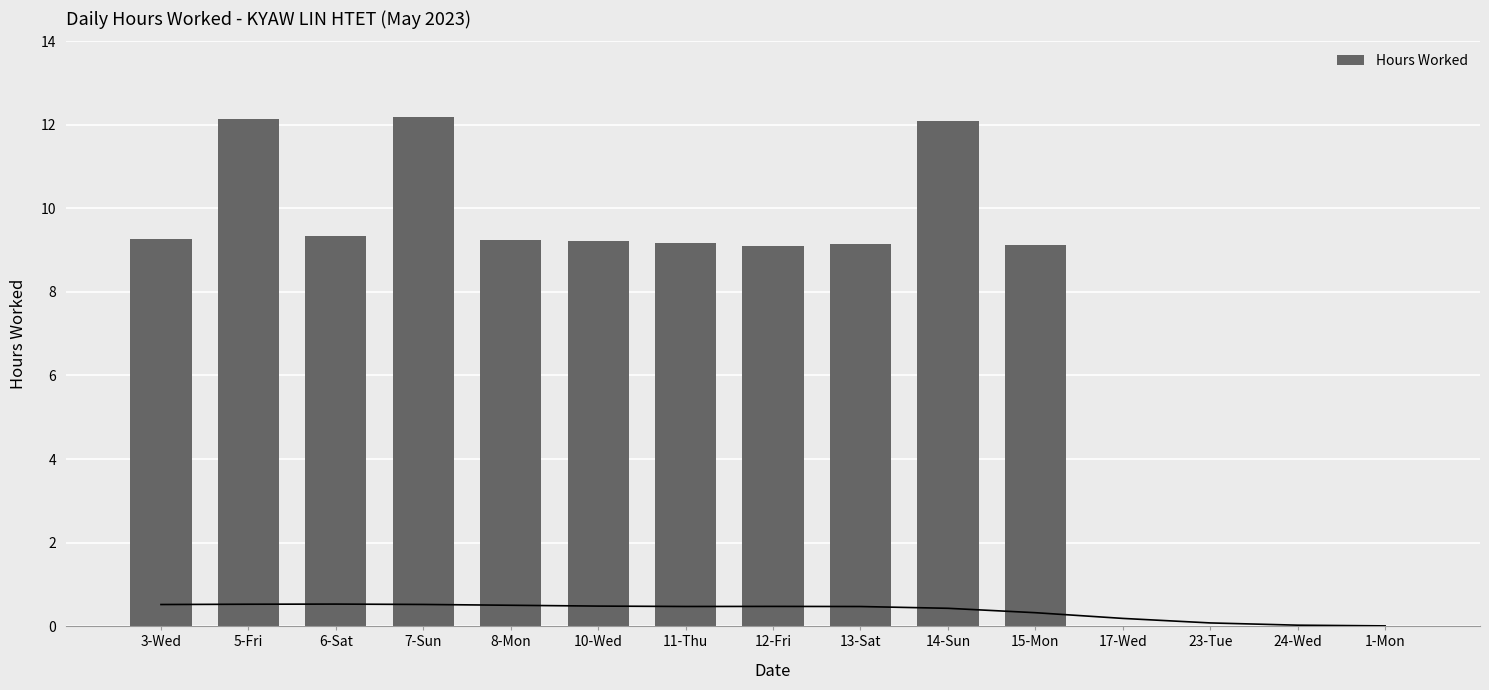

Count the number of values greater than 9.

11